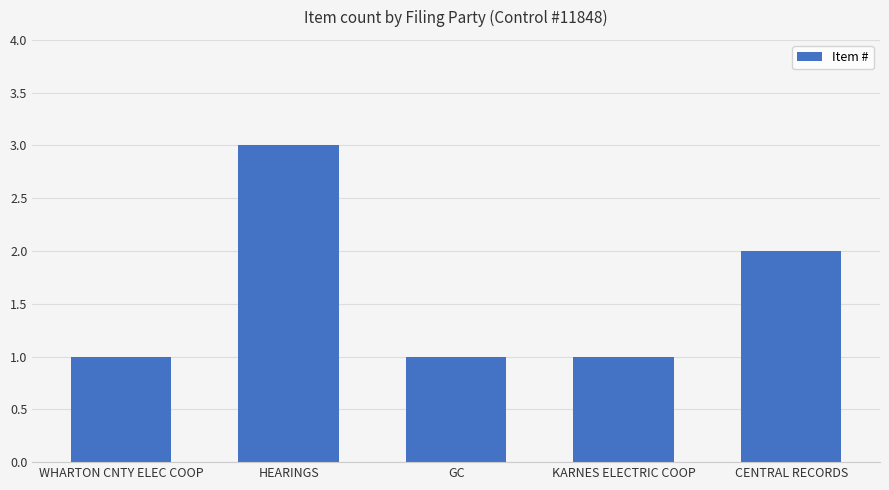

The chart shows a value of 1 at WHARTON CNTY ELEC COOP. True or false?

True